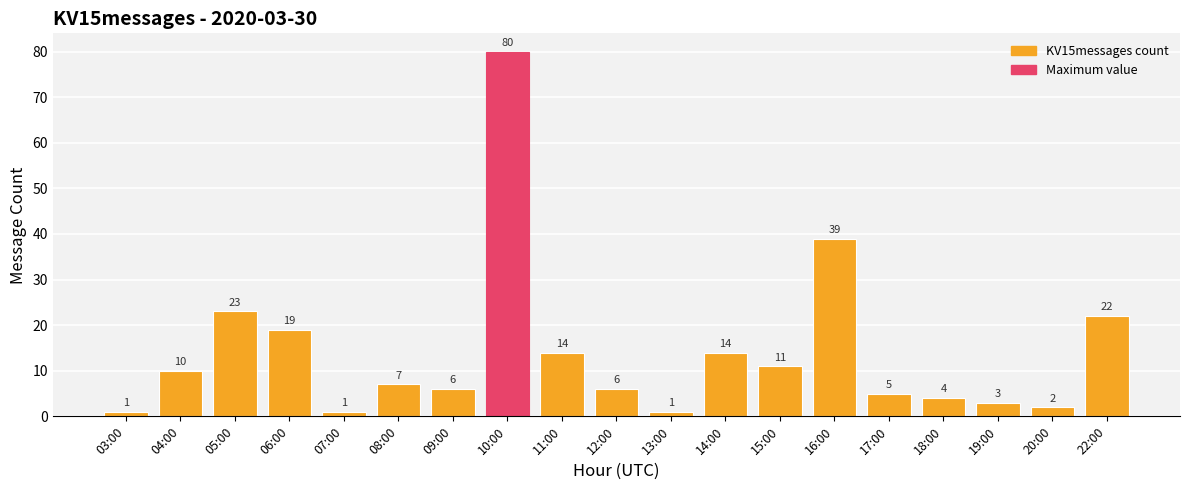

Count the number of categories in the chart.

19